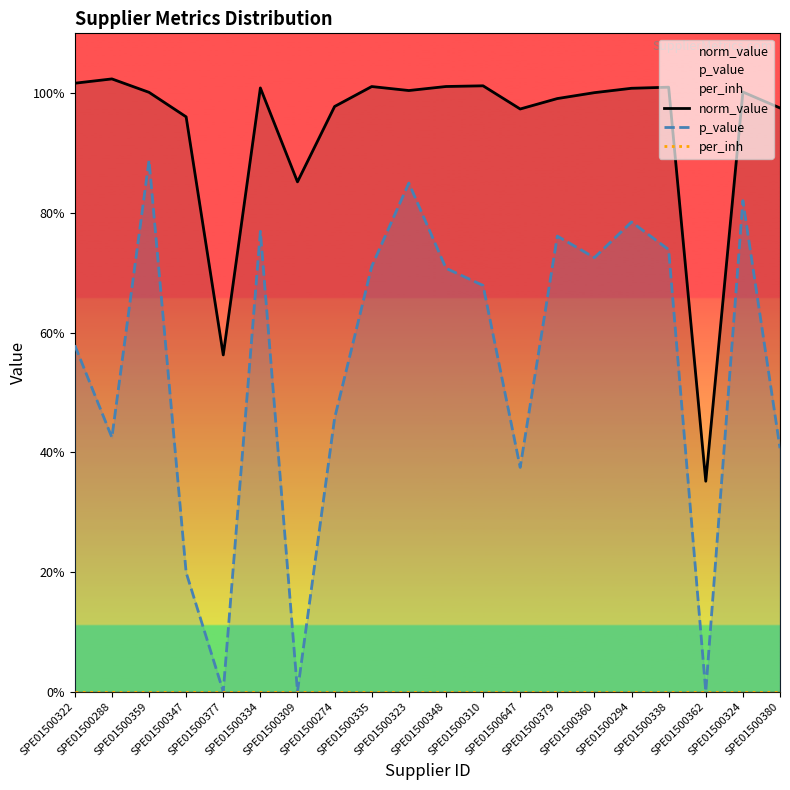

Which has a higher value, SPE01500288 or SPE01500335?

SPE01500288